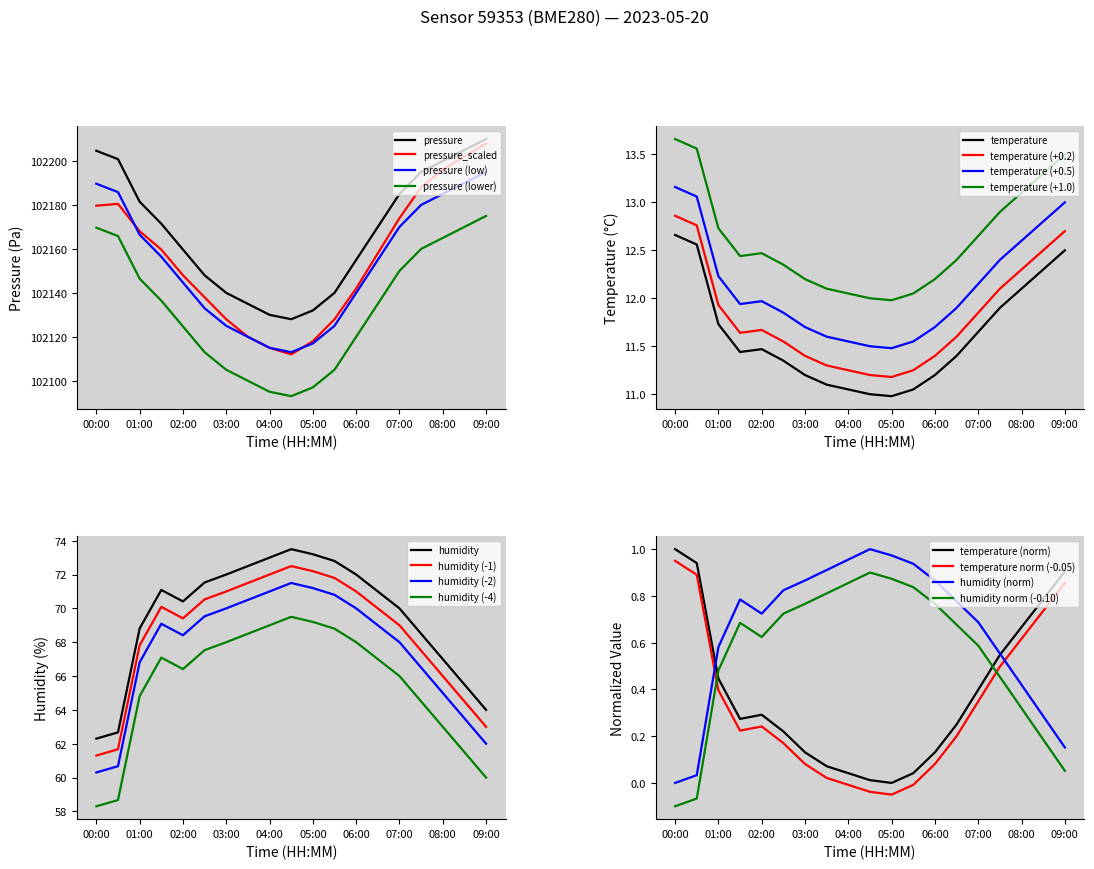

What is the sum of the temperature values at 04:00 and 00:00?

23.7